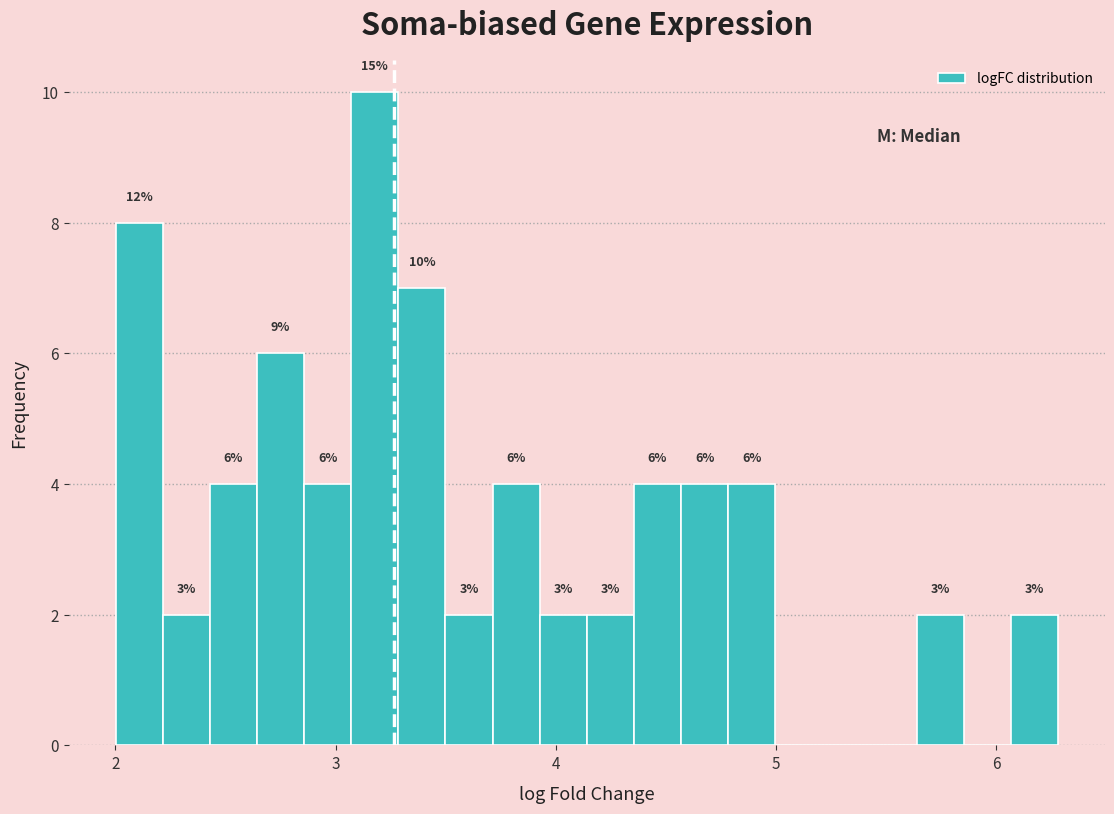

Around what value on the x-axis is the tallest bar? Give the approximate position of its centre, as read against the axis.

3.2